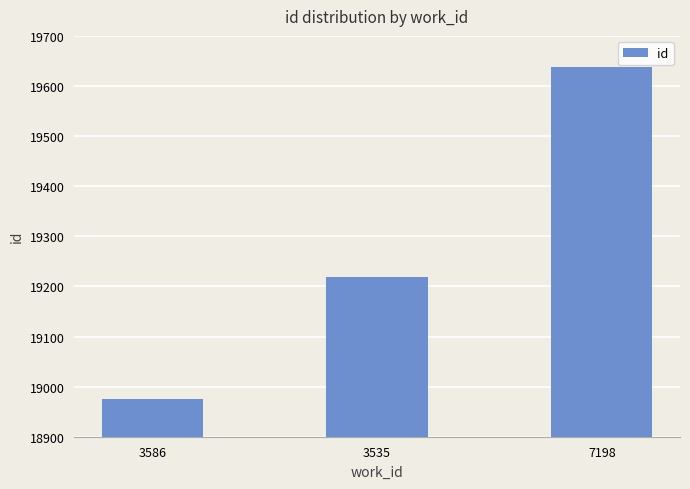

Are the bars horizontal?

No